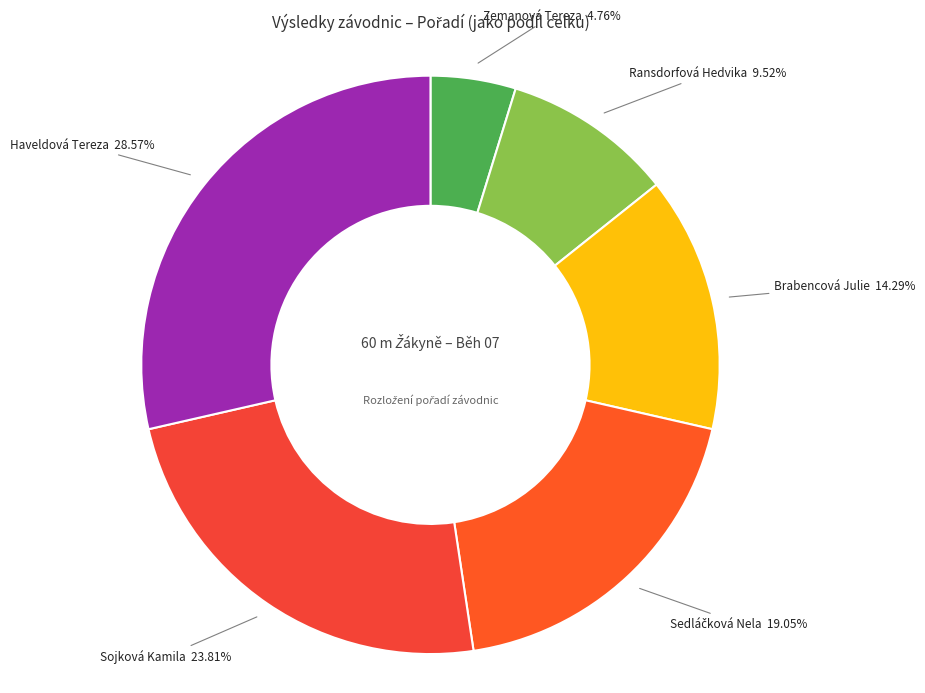

How many segments does this pie chart have?

6